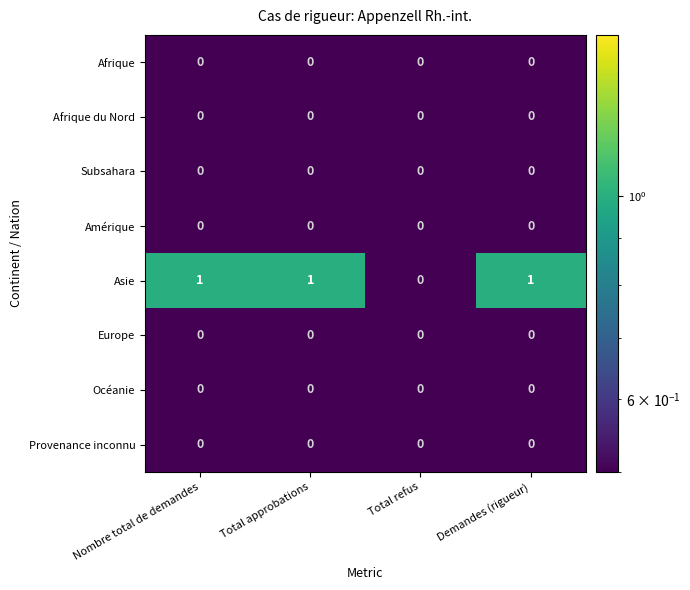

What is the difference between the highest and lowest values at Total approbations?

1